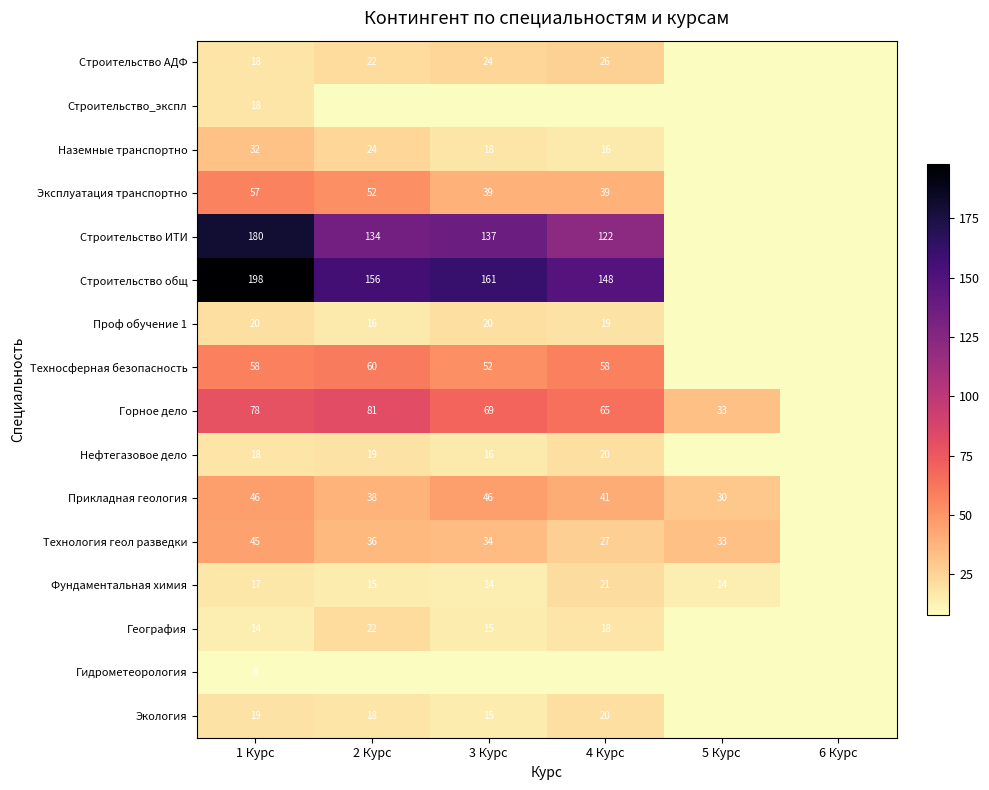

What is the difference between the maximum and second lowest values in the Технология геол разведки series?

18